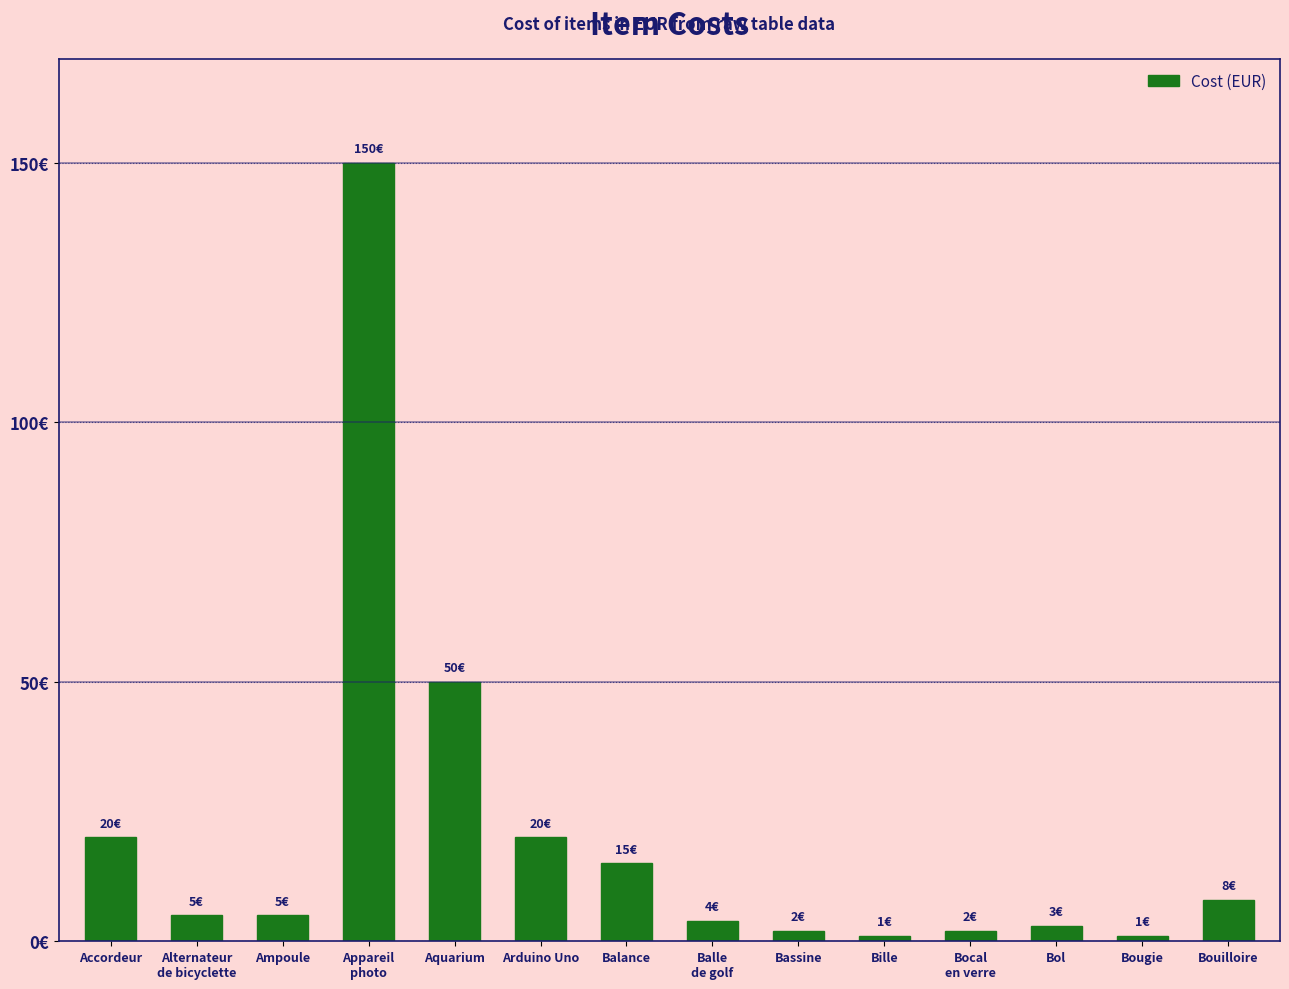

What is the label of the 14th bar from the left?

Bouilloire